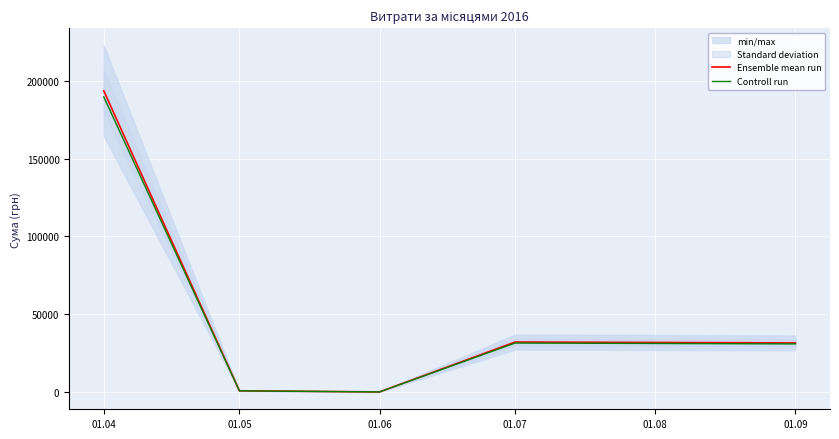

Where is Controll run nearest to the value 94926?

01.07